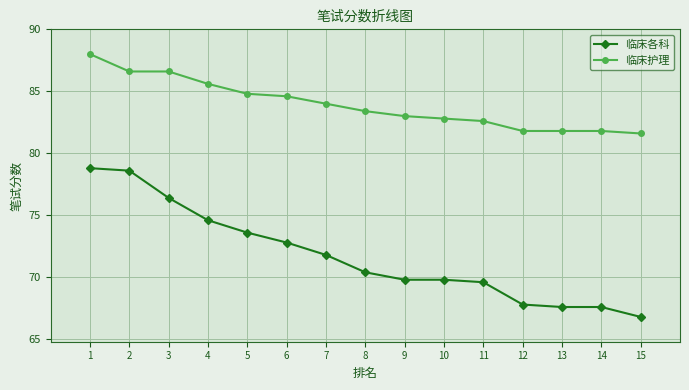

Between 2 and 14, which series saw the biggest shift?

临床各科